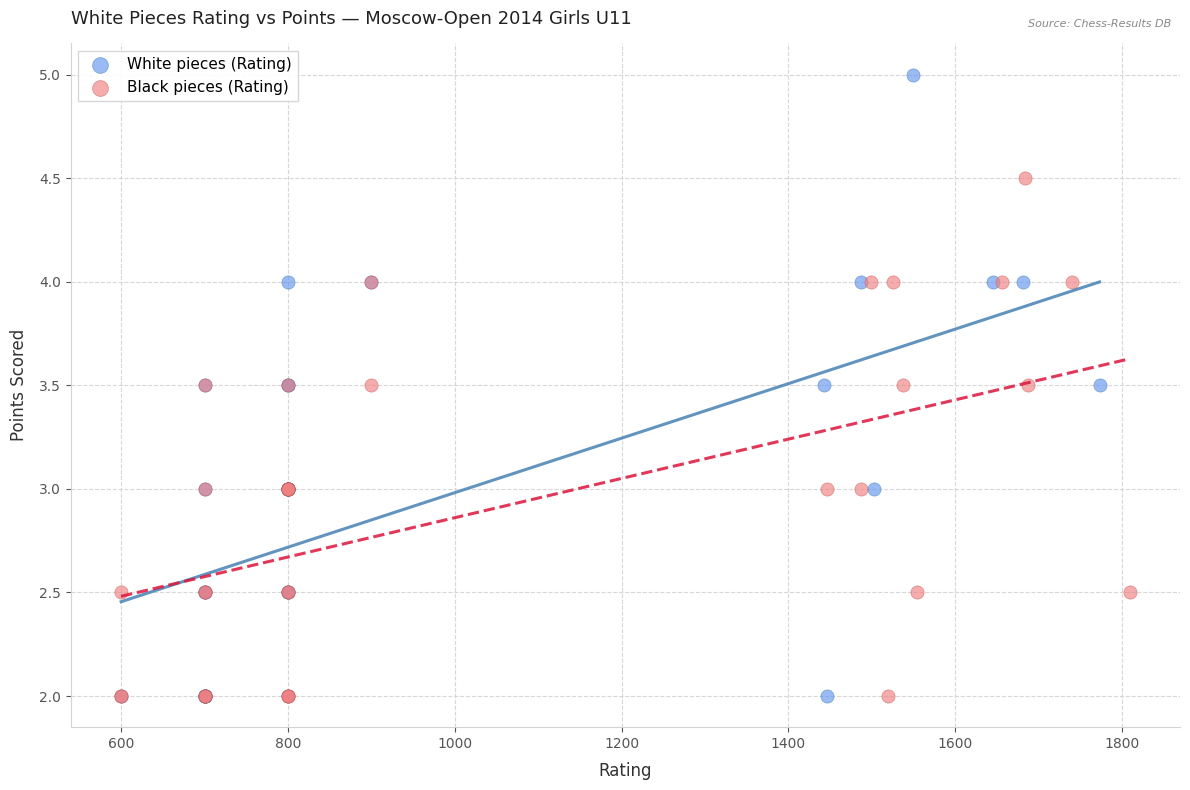

Which series contains the highest Y value?

White pieces (Rating)